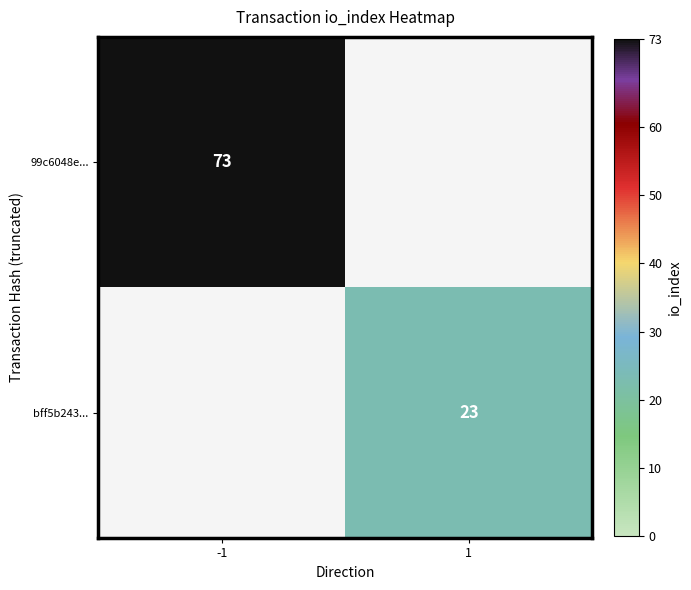

The bff5b243... series shows 15.1 at 1. True or false?

False